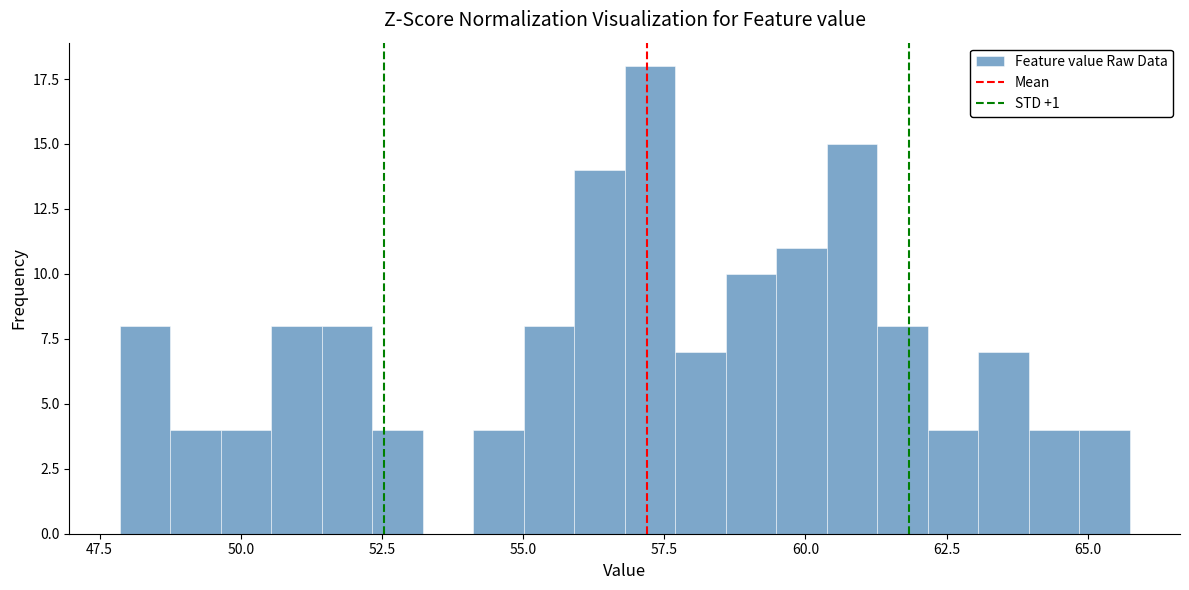

Read against the x-axis, roughly where is the centre of the tallest bar?

57.0